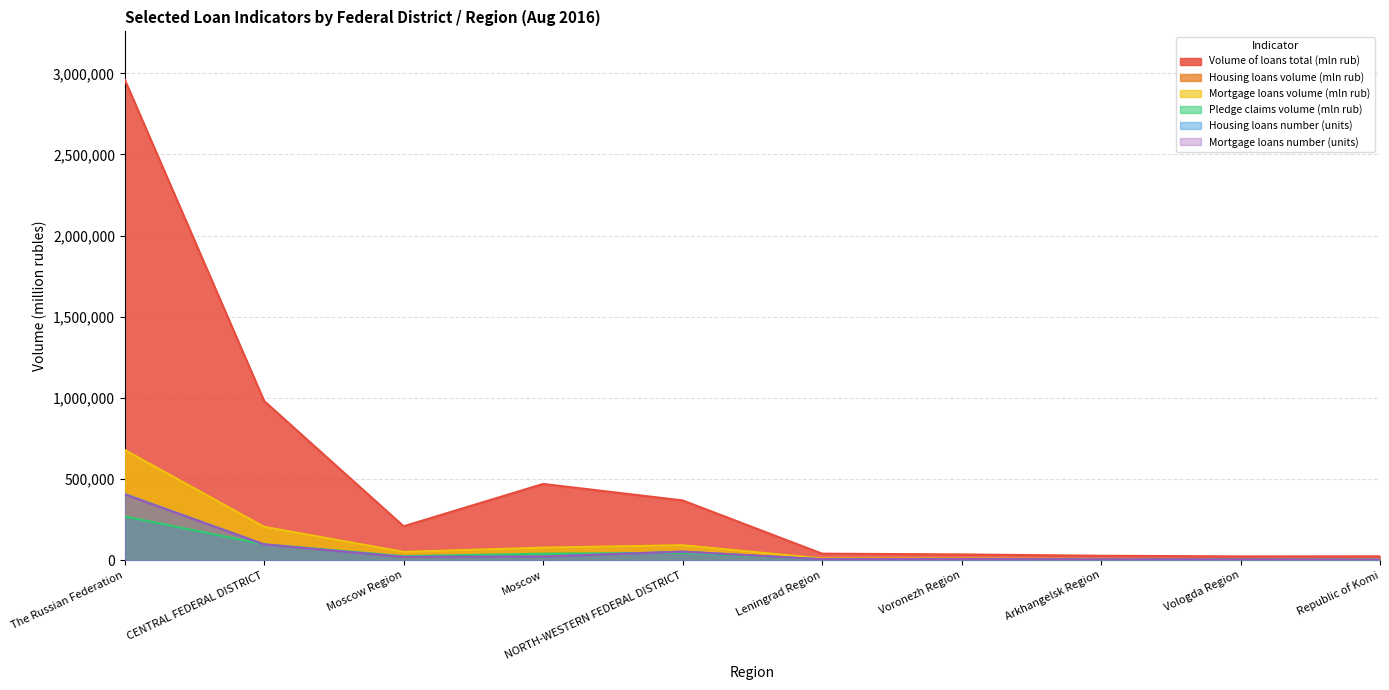

Rank the series at Republic of Komi from highest to lowest value.

Volume of loans total (mln rub), Housing loans volume (mln rub), Mortgage loans volume (mln rub), Housing loans number (units), Mortgage loans number (units), Pledge claims volume (mln rub)